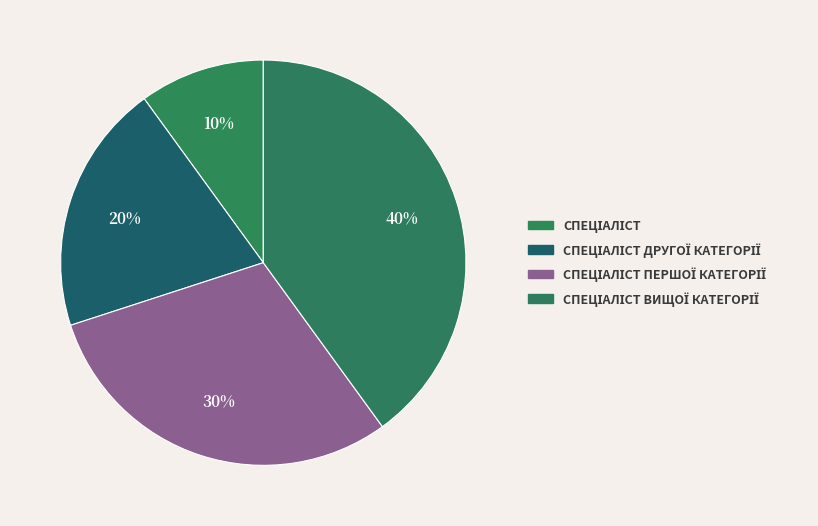

How many slices are in this pie chart?

4